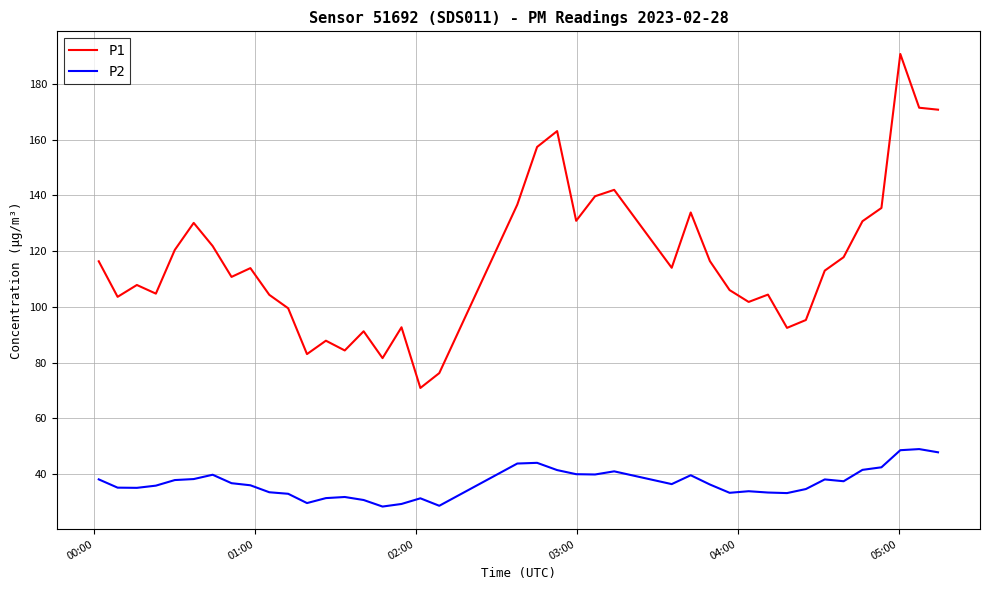

True or false: P2 and P1 intersect in this chart.

False